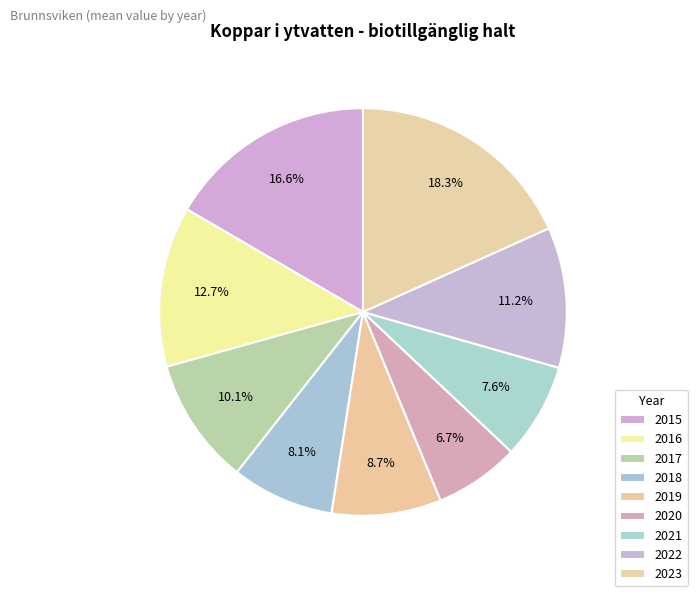

How many slices are in this pie chart?

9